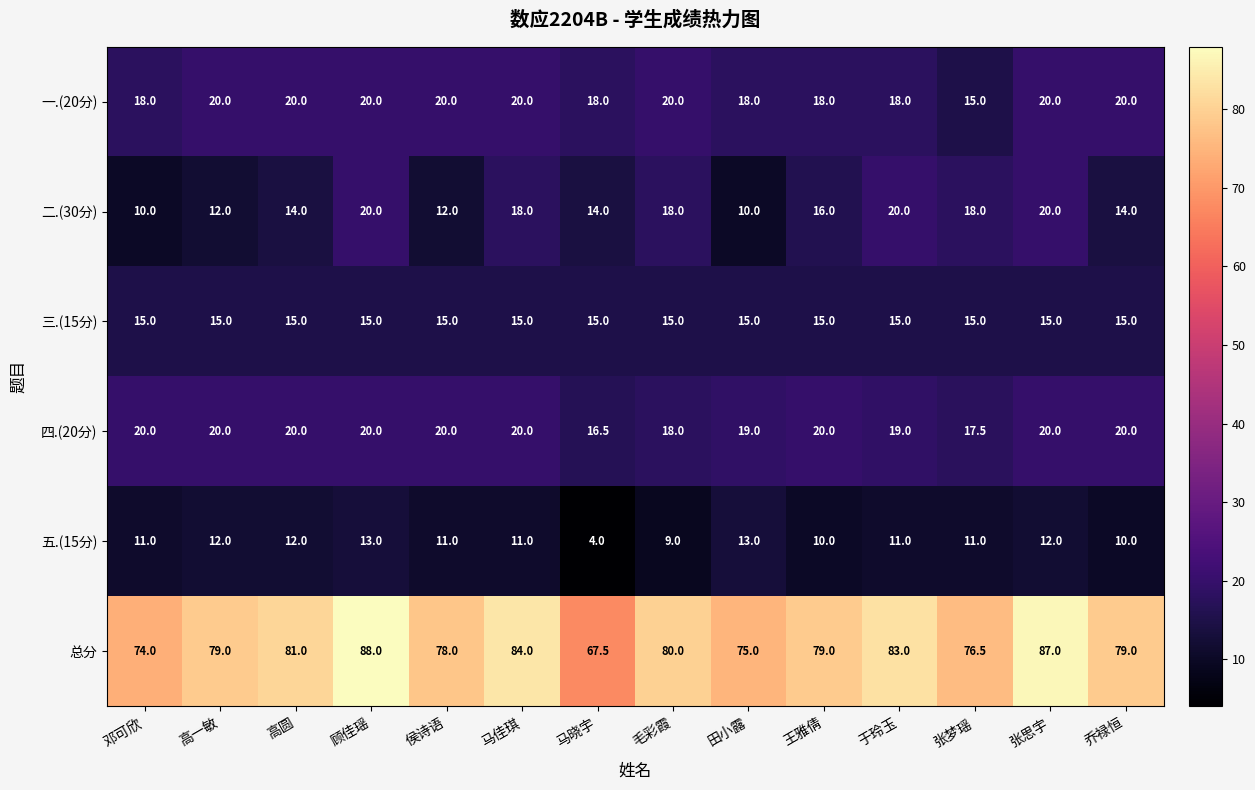

What value does the 二.(30分) series have at 邓可欣?

10.0